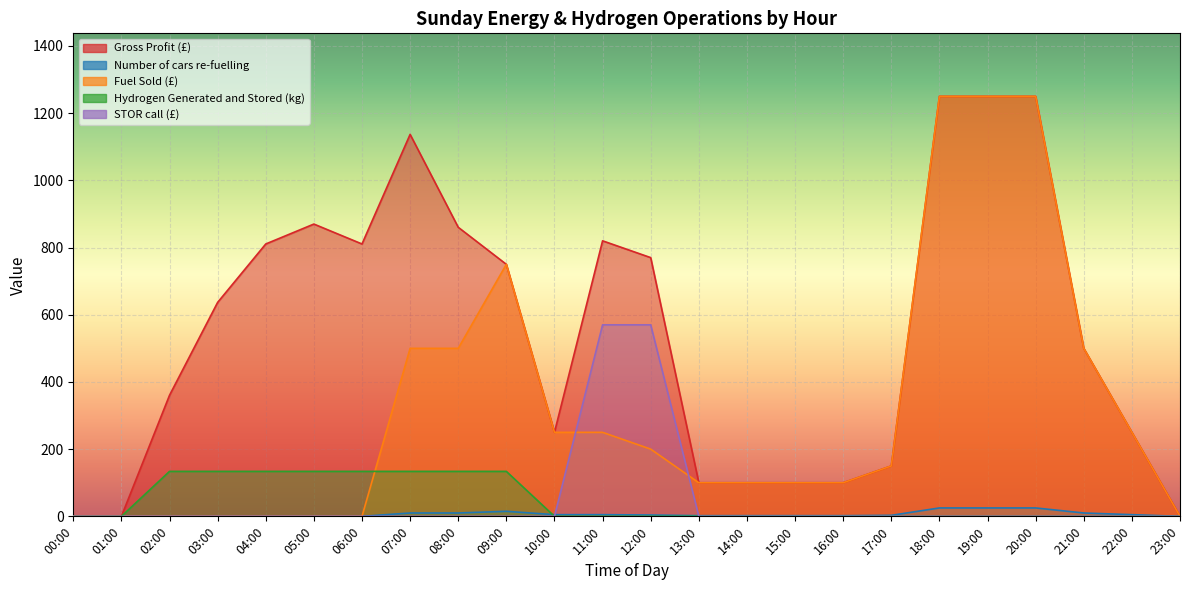

What is the greatest value displayed?

1250.0